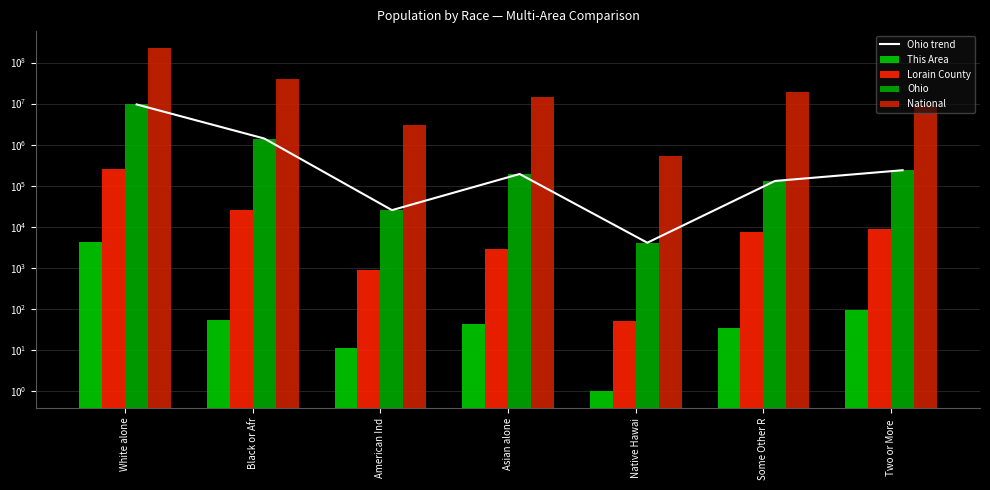

How many values in the National series are below 14674252?

3